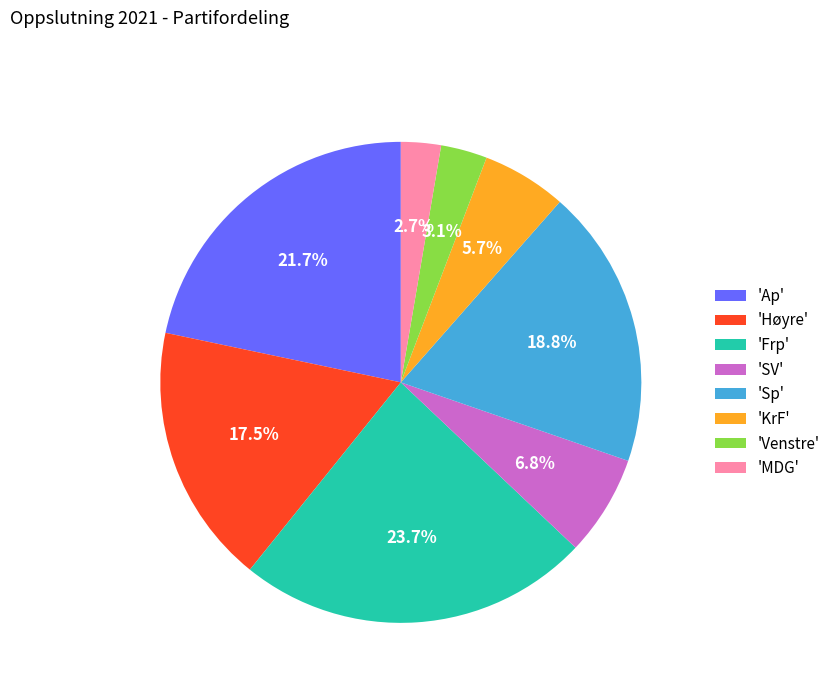

Combined, do 'Frp' and 'KrF' account for over 50%?

No